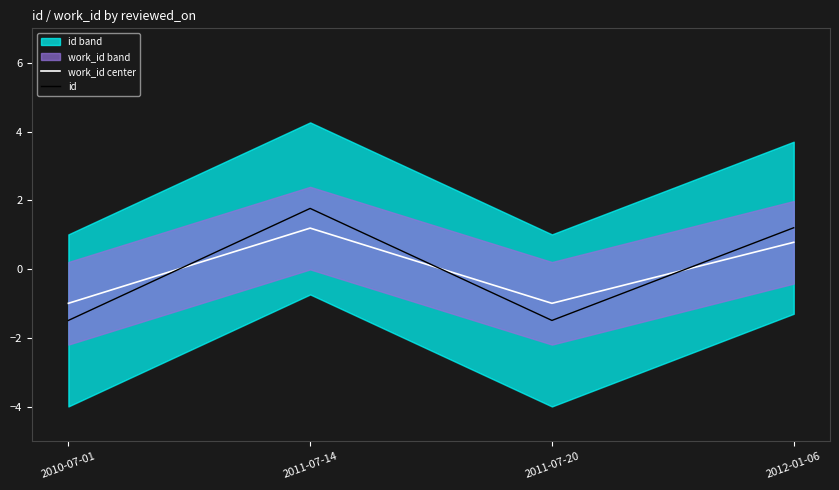

What is the minimum value for work_id center?

-1.0